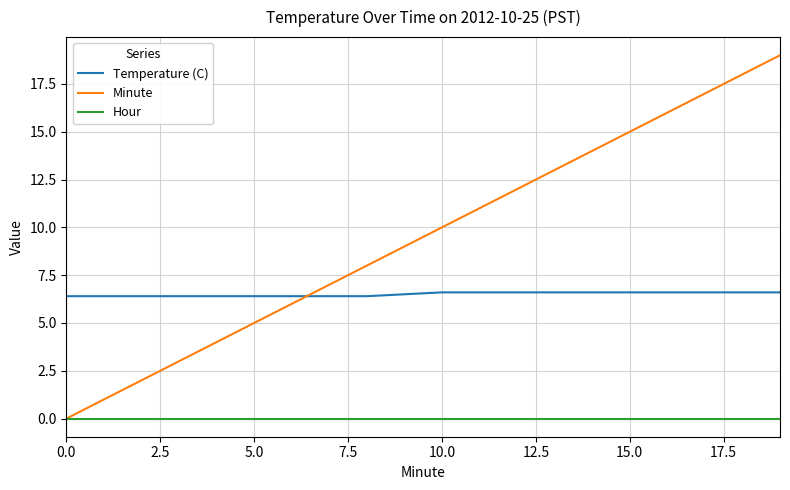

True or false: Temperature (C) and Hour intersect in this chart.

False